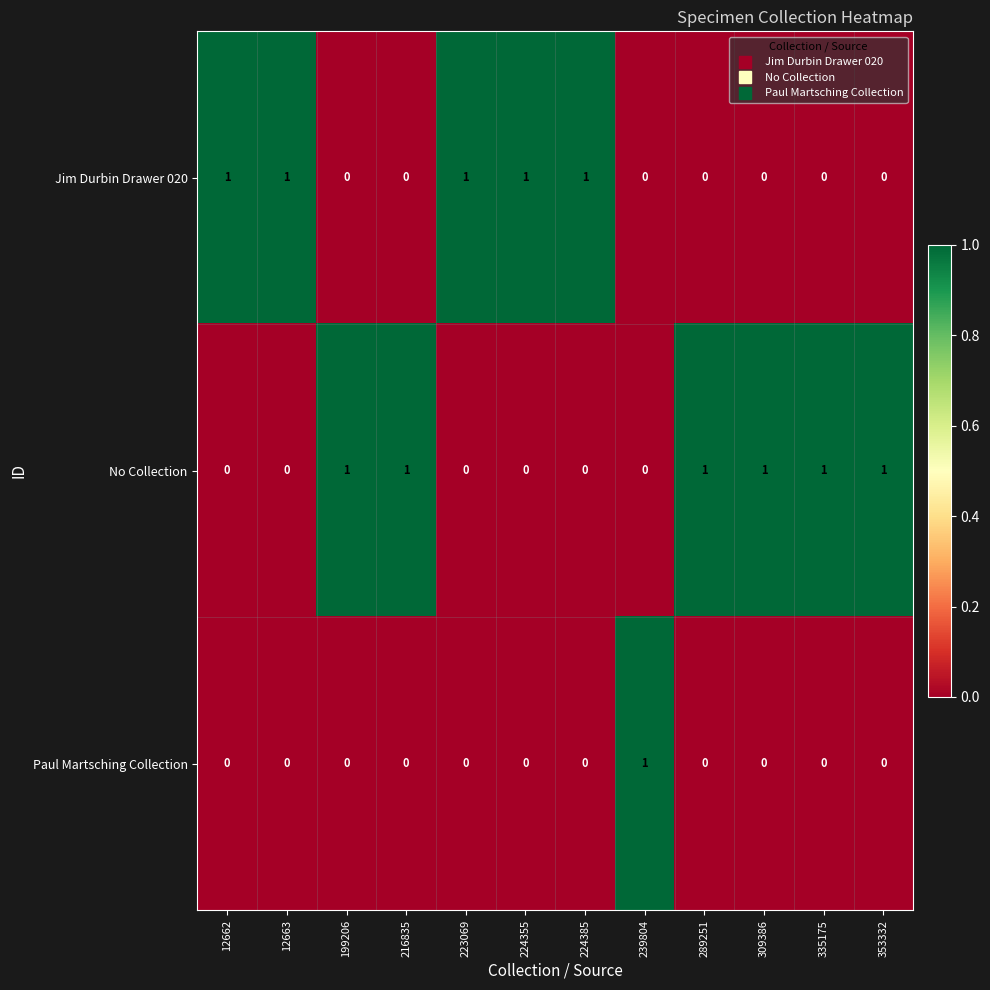

Rank the series by their average value, from highest to lowest.

No Collection, Jim Durbin Drawer 020, Paul Martsching Collection